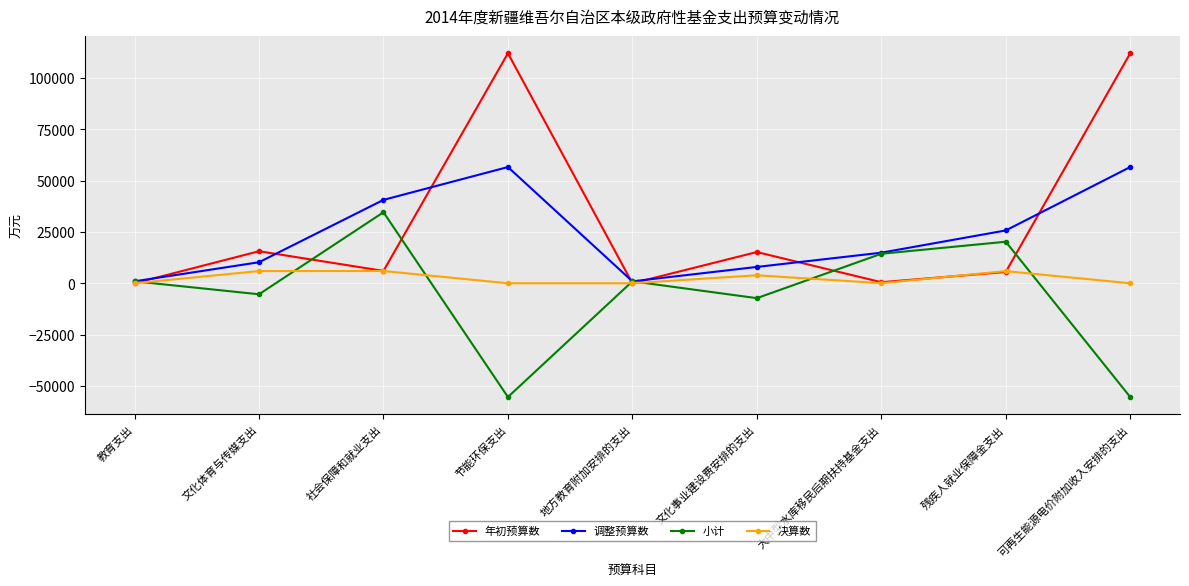

What is the minimum value for 小计?

-55399